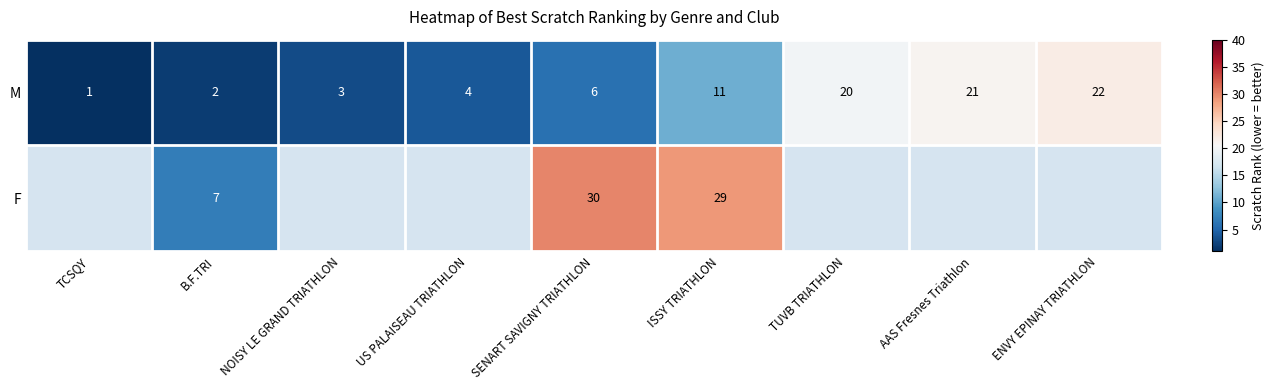

The value of M at TCSQY is 1. True or false?

True